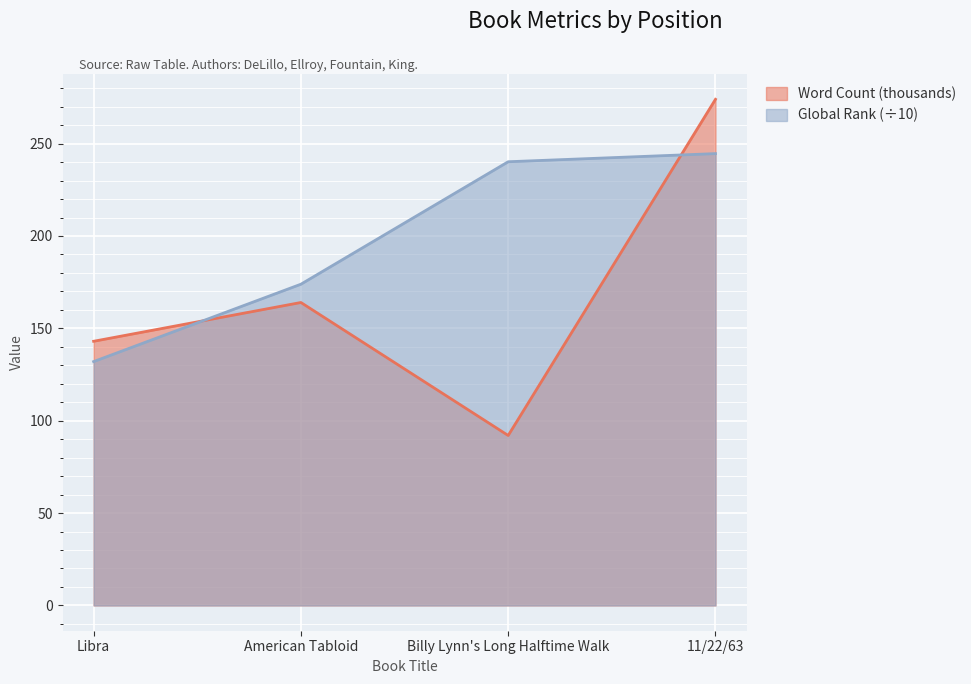

Reading left to right, transcribe all the data shown in this chart.

Word Count: Libra=143.0	American Tabloid=164.0	Billy Lynn's Long Halftime Walk=92.0	11/22/63=274.0
Global Rank: Libra=132.0	American Tabloid=173.9	Billy Lynn's Long Halftime Walk=240.2	11/22/63=244.6